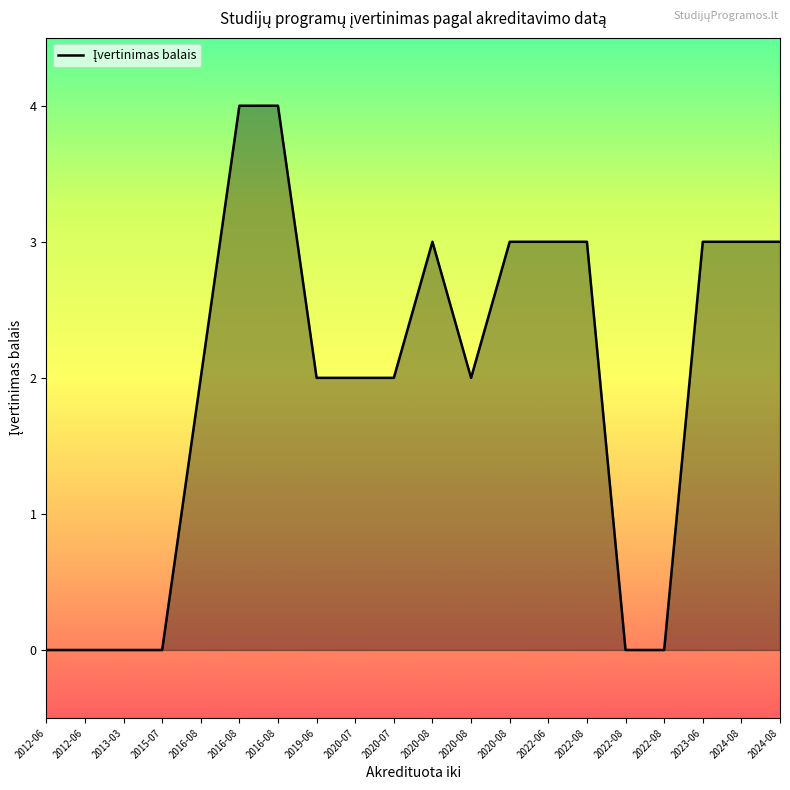

Does the chart have visible grid lines?

No